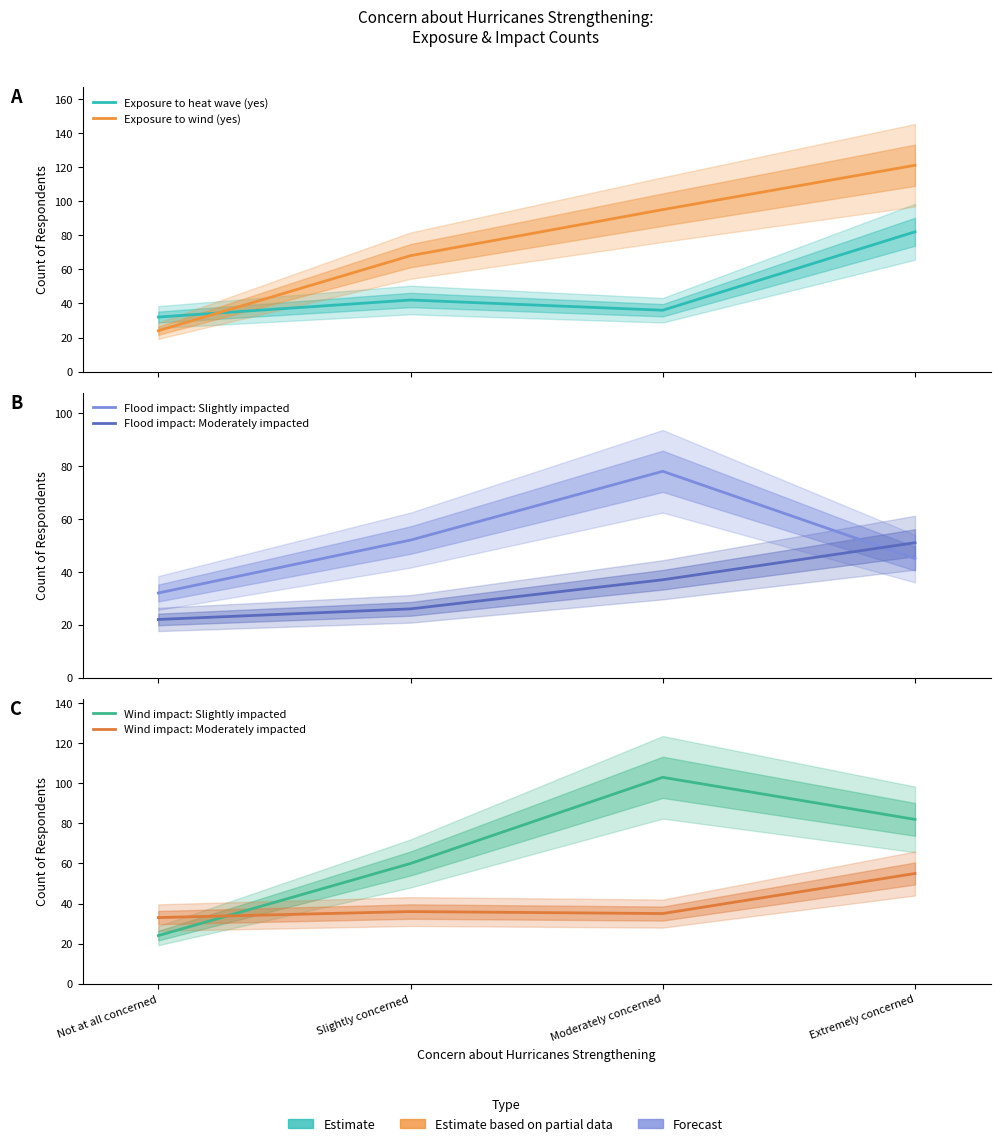

Where does the Exposure to wind (yes) series first go above 95?

Extremely concerned